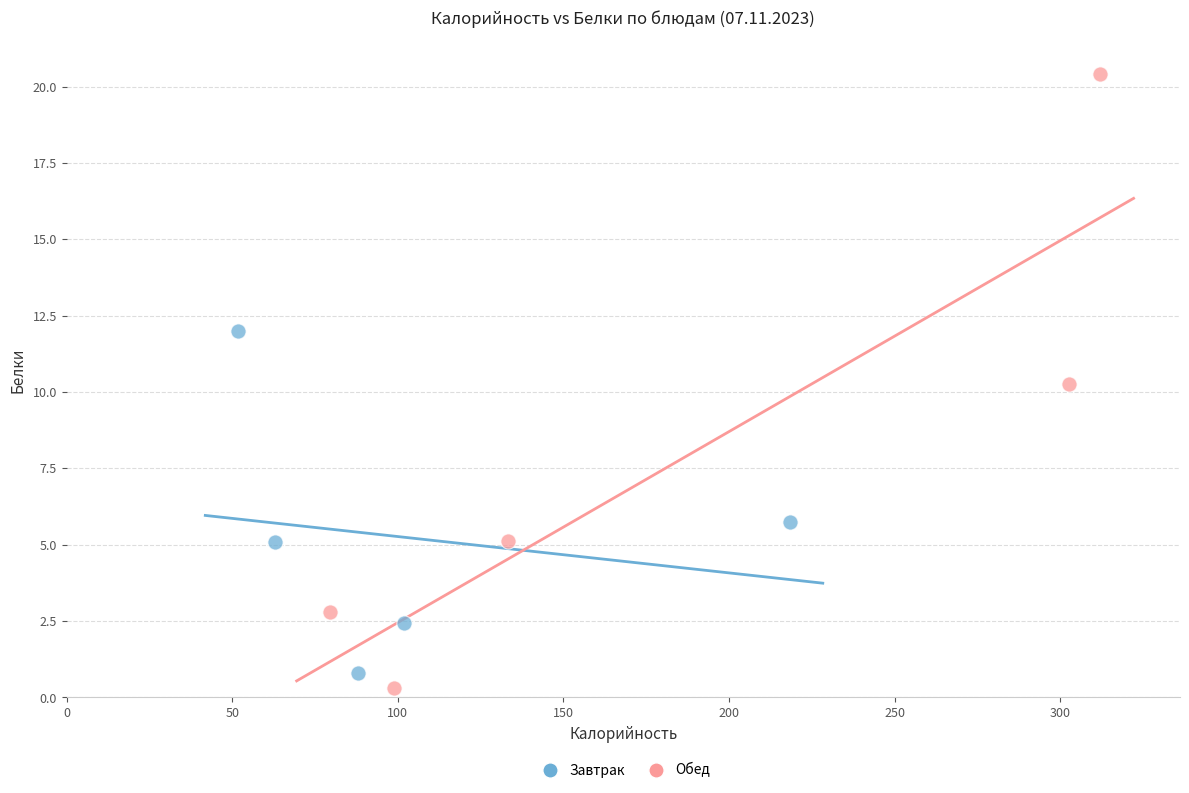

Which series has the widest spread of Y values?

Обед